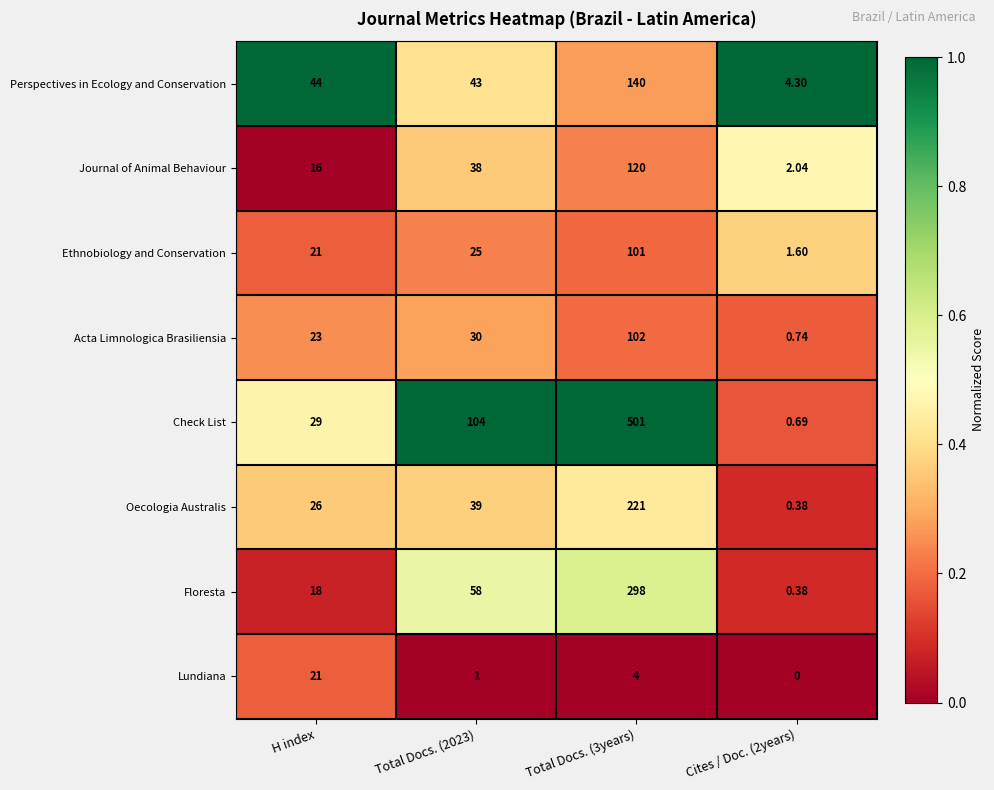

Which series has the largest total across all categories?

Check List